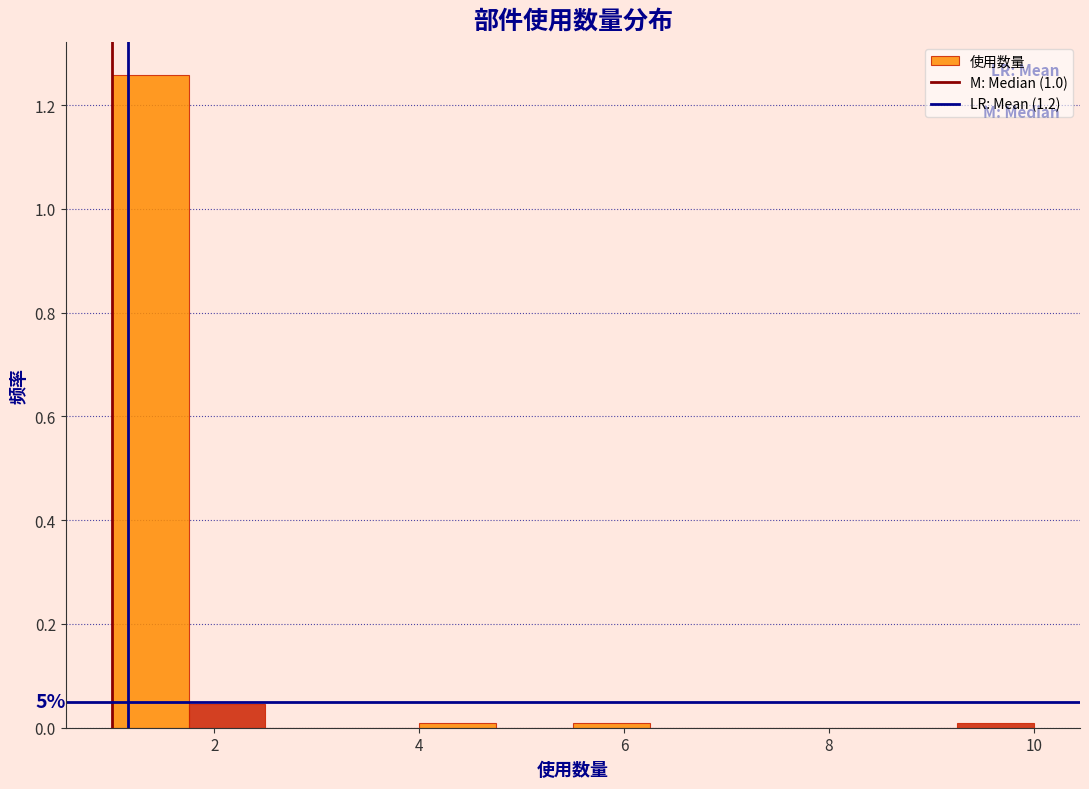

Around what value on the x-axis is the tallest bar? Give the approximate position of its centre, as read against the axis.

1.4